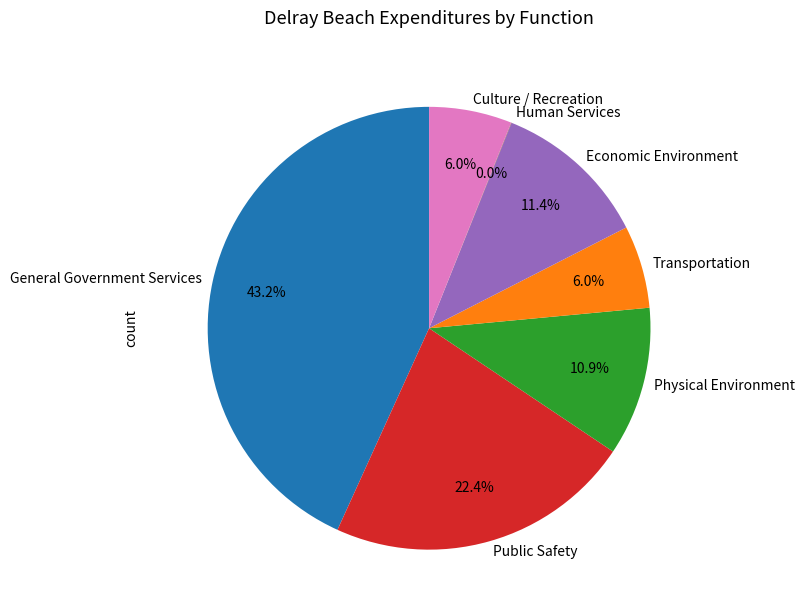

Combined, do General Government Services and Culture / Recreation account for over 50%?

No